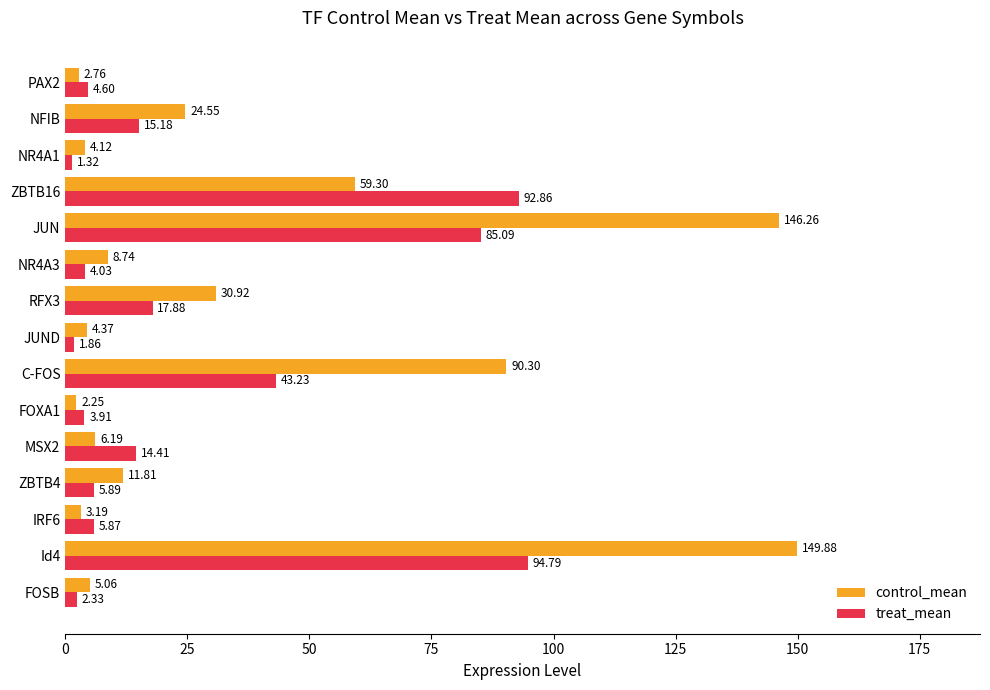

What is the average value of the control_mean series?

36.6